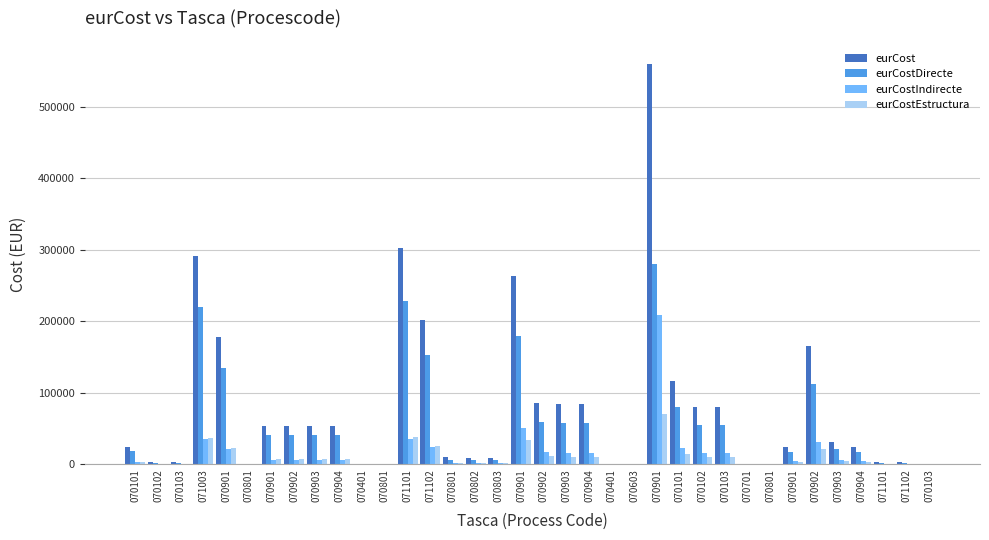

List the series in order of their peak value, highest first.

eurCost, eurCostDirecte, eurCostIndirecte, eurCostEstructura